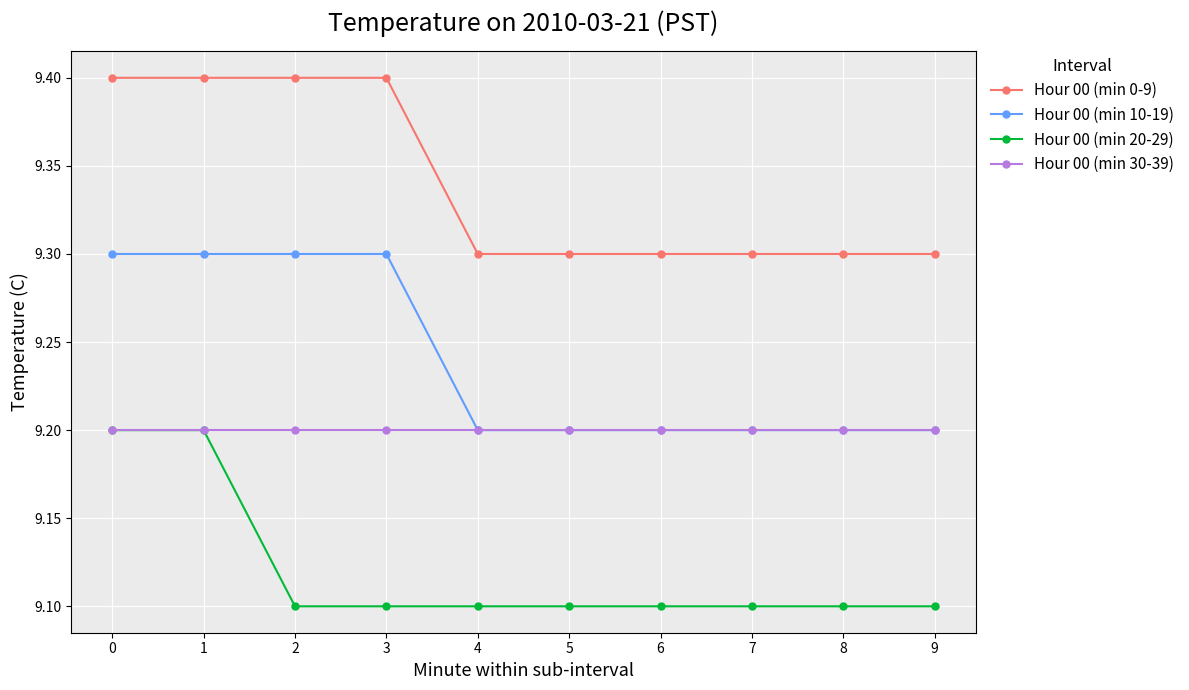

Which series changed the most between 1 and 3?

Hour 00 (min 20-29)